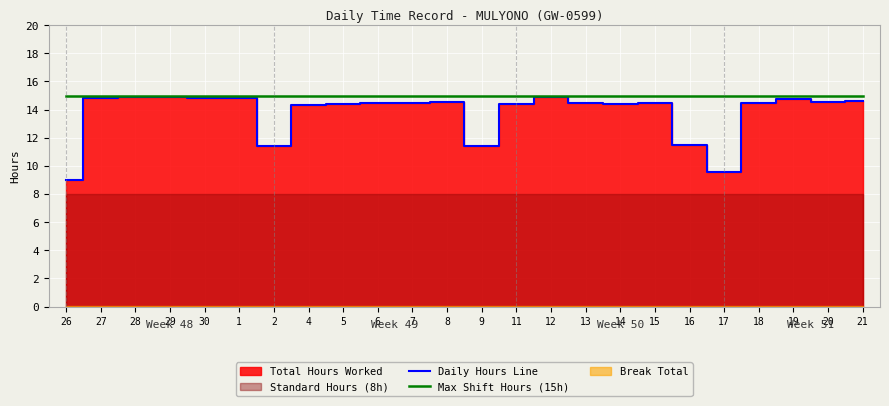

True or false: Max Shift Hours (15h) and Daily Hours Line cross at least once.

False